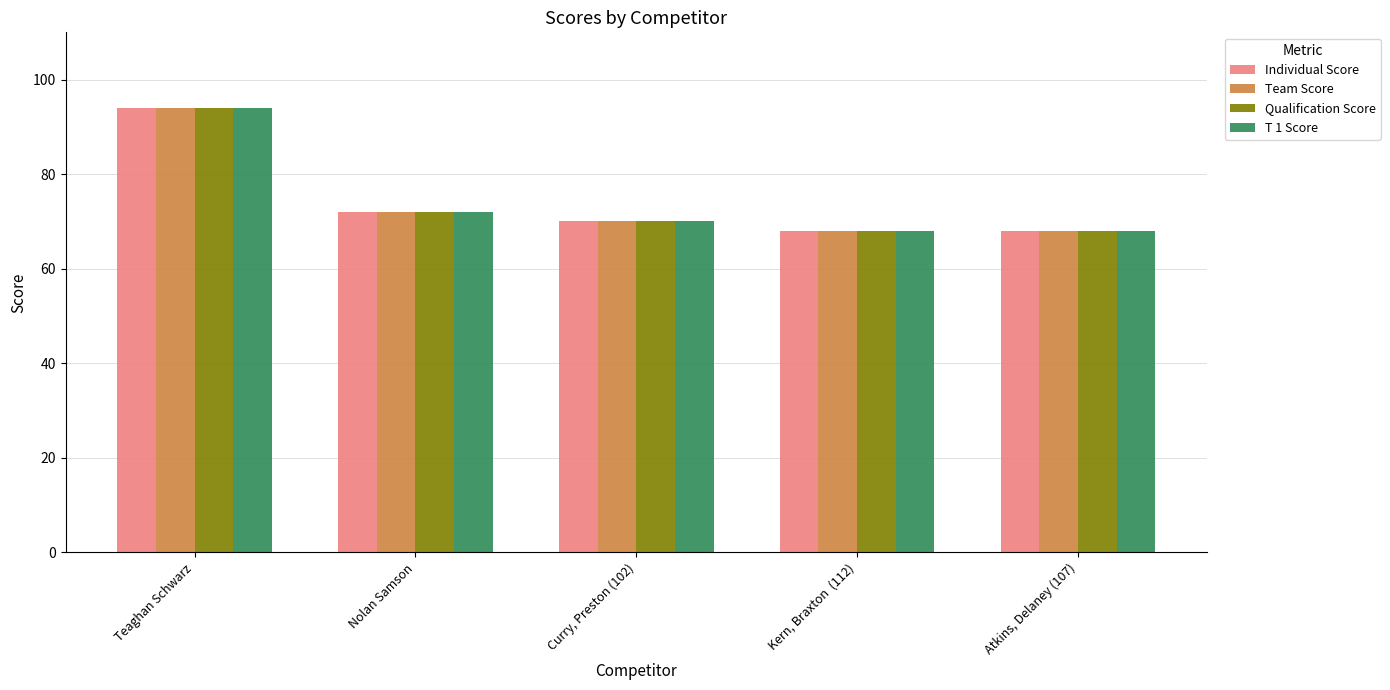

What is the label of the 2nd bar from the left?

Nolan Samson